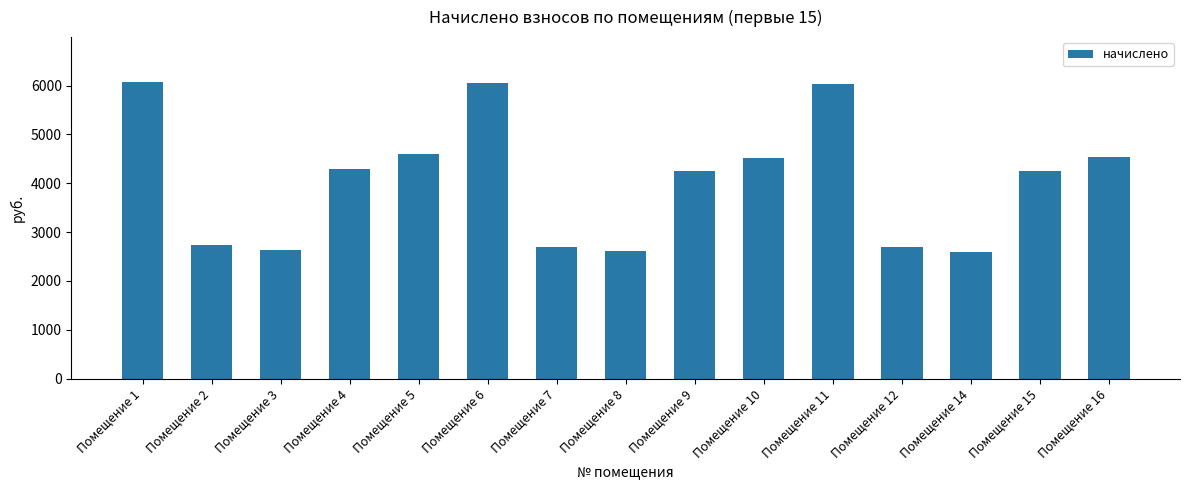

What is the value of the 7th bar from the left?

2698.9